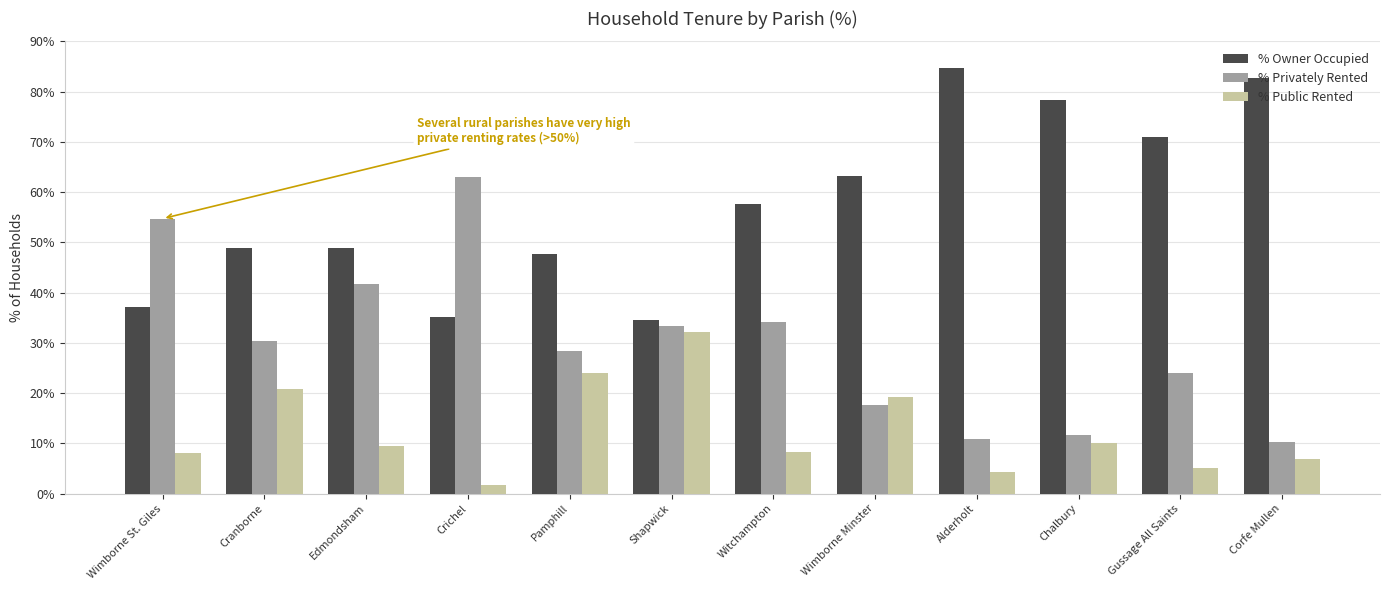

What is the difference between the highest and lowest values at Alderholt?

80.5